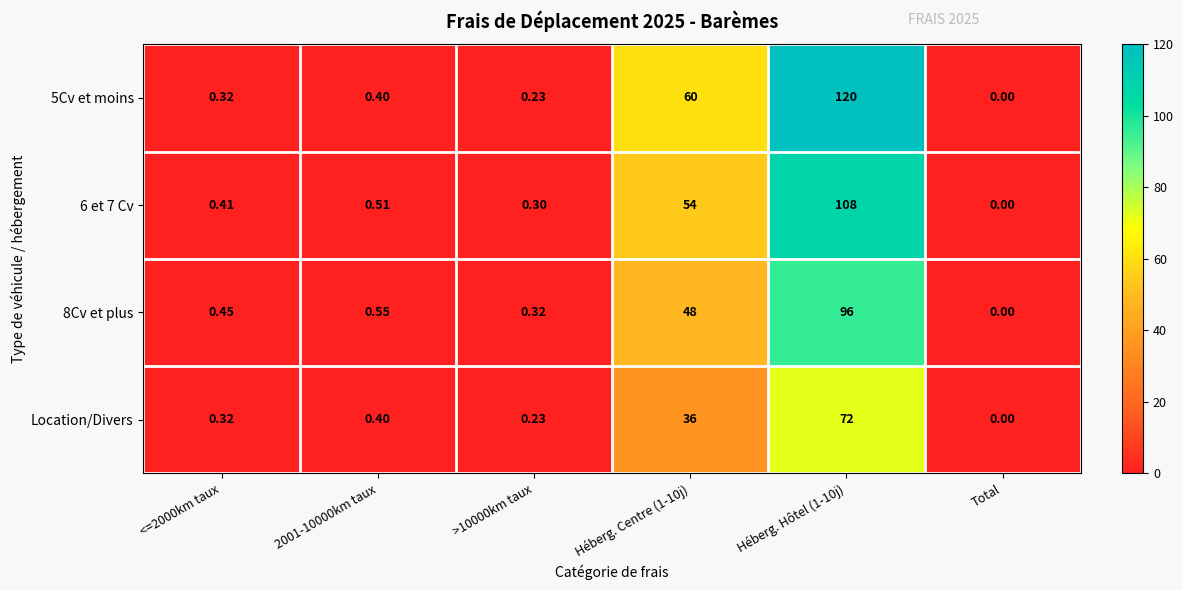

Is the value of Location/Divers at Héberg. Hôtel (1-10j) greater than the value of 5Cv et moins at Héberg. Centre (1-10j)?

Yes